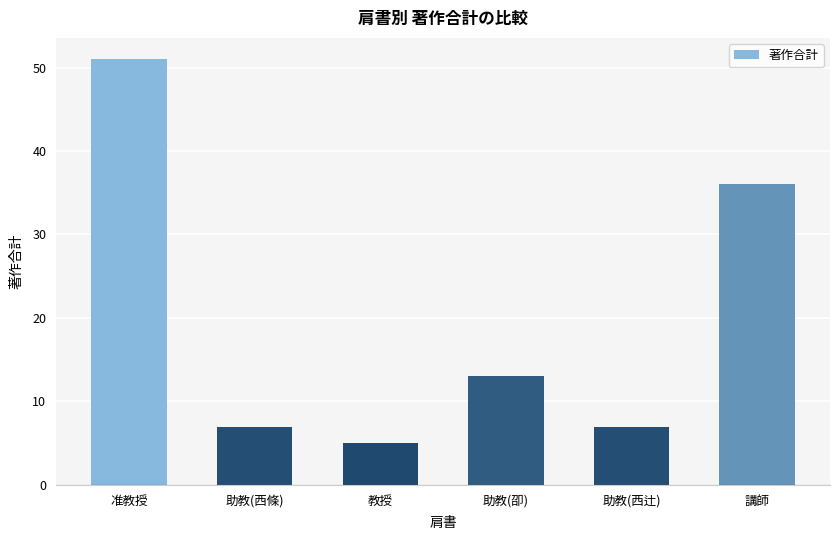

Is it true that the value at 助教(西條) is 9?

False